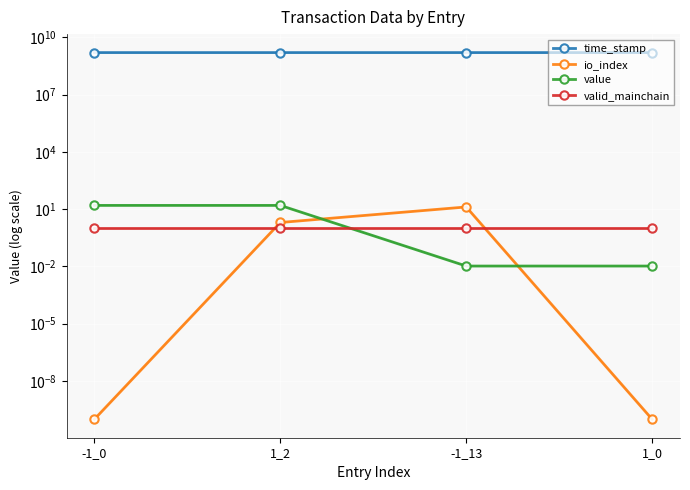

Which label corresponds to the largest value in the chart?

-1_0